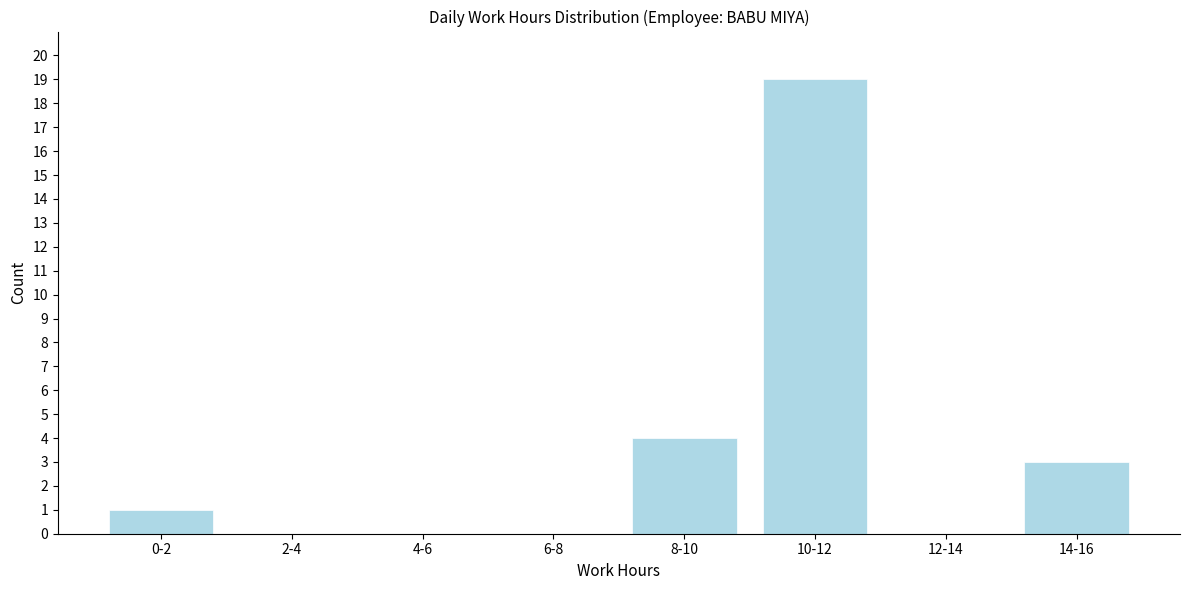

Reading left to right, what are all the values shown in this chart?

0-2=1	2-4=0	4-6=0	6-8=0	8-10=4	10-12=19	12-14=0	14-16=3